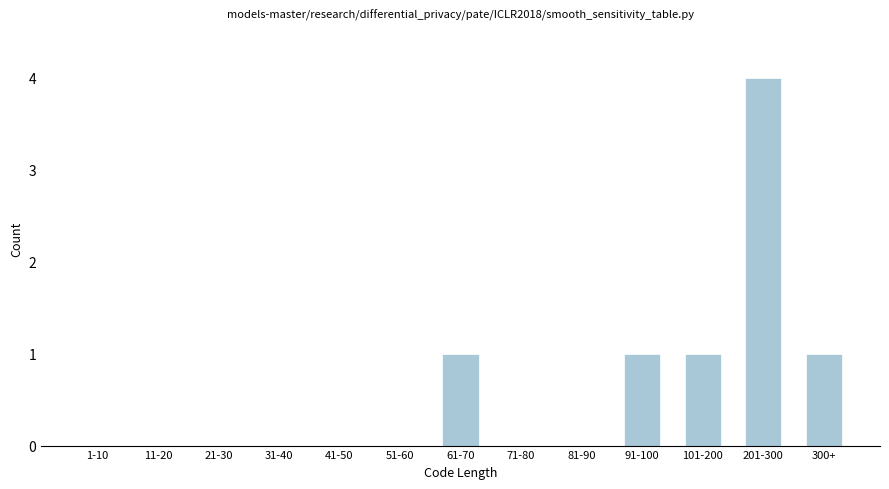

Reading left to right, transcribe all the data shown in this chart.

1-10=0	11-20=0	21-30=0	31-40=0	41-50=0	51-60=0	61-70=1	71-80=0	81-90=0	91-100=1	101-200=1	201-300=4	300+=1